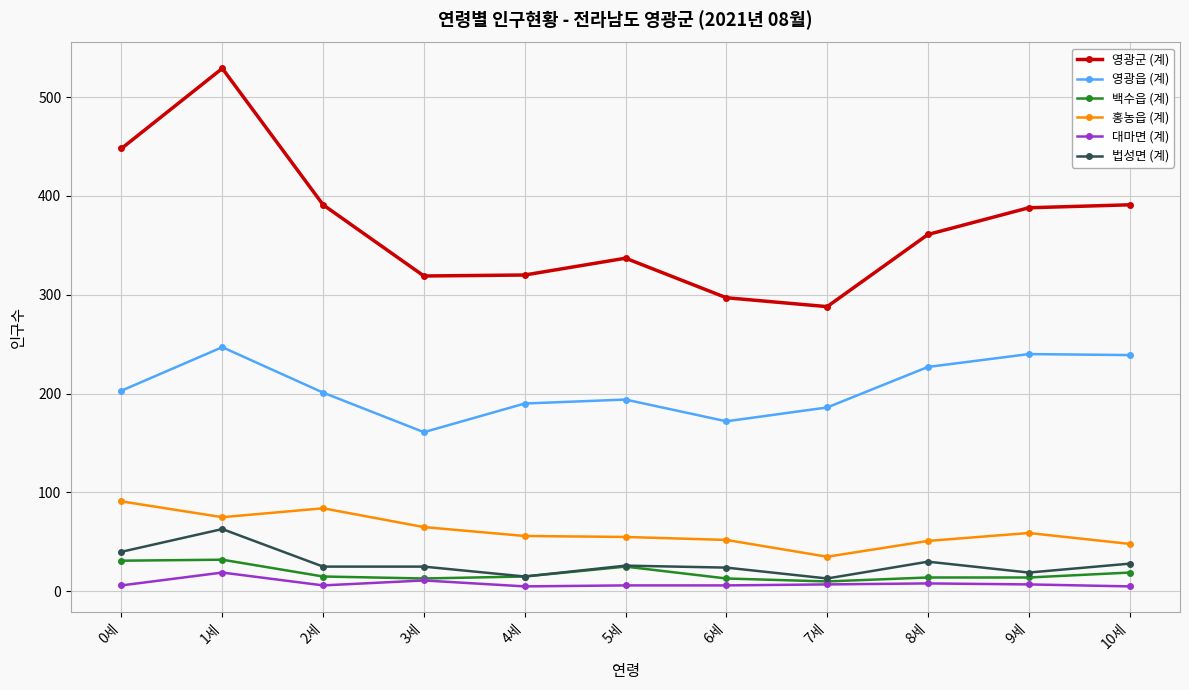

What is the total value across all series at 6세?

564